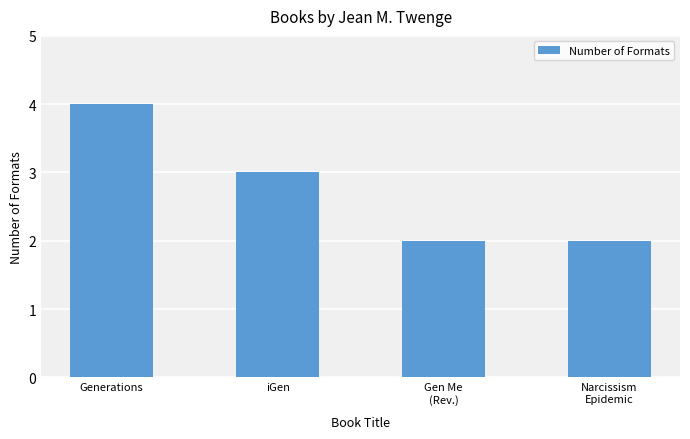

What is the maximum value shown in the chart?

4